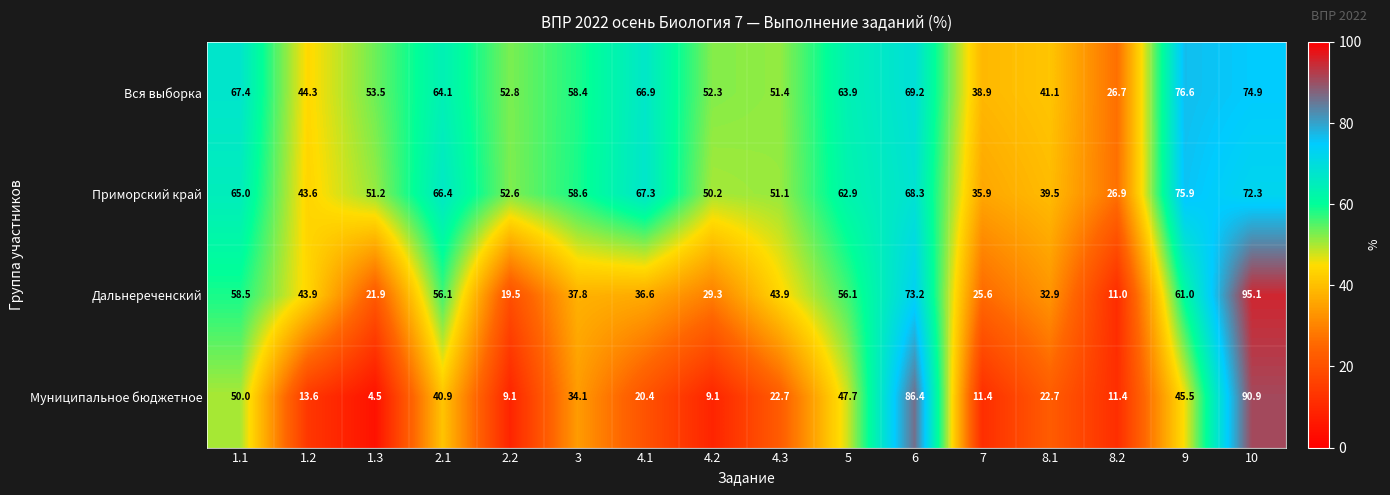

What is the difference between the maximum and minimum values in the Приморский край series?

49.0